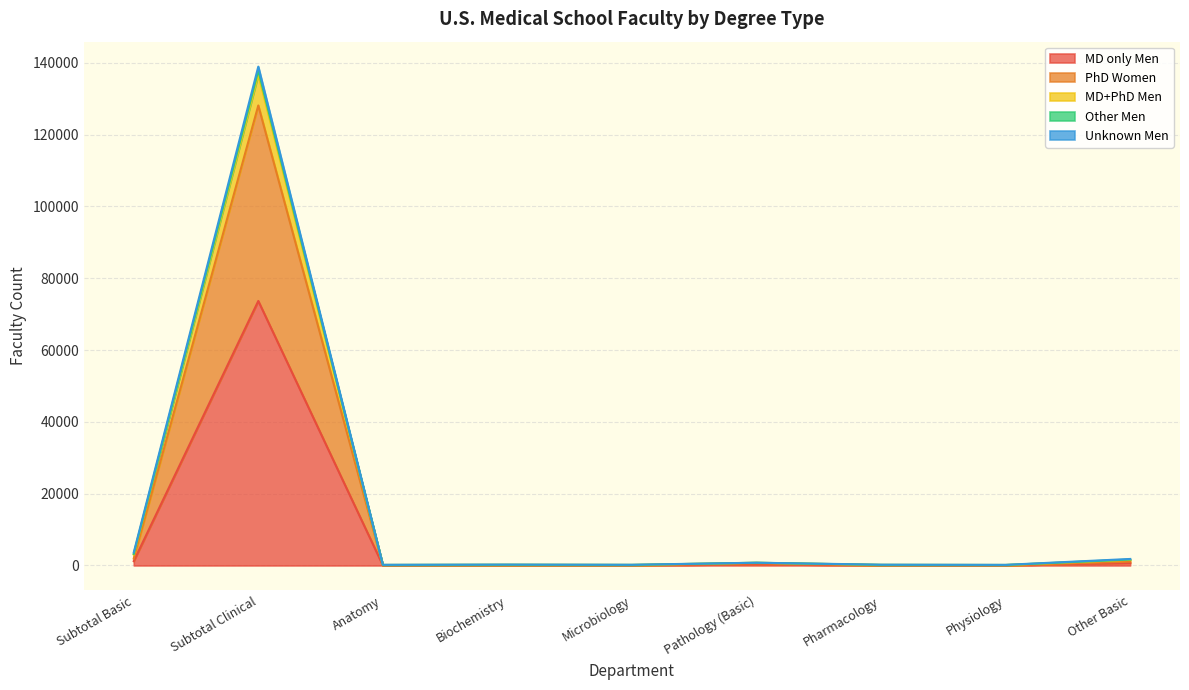

At which category does MD+PhD Men reach its first local peak?

Subtotal Clinical